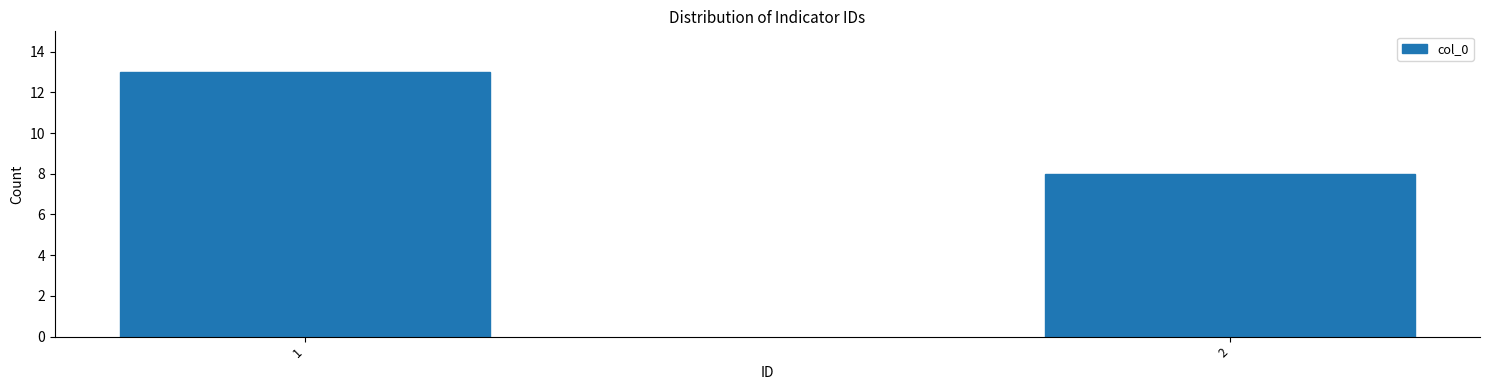

Reading left to right, extract all data points from this chart.

13	8